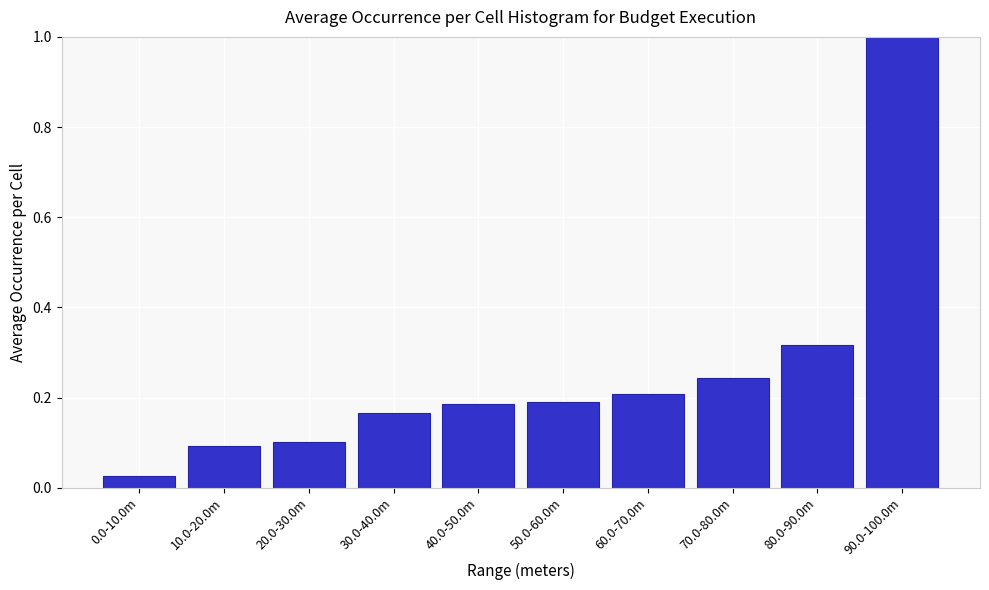

What is the difference between the maximum and second lowest values?

0.9